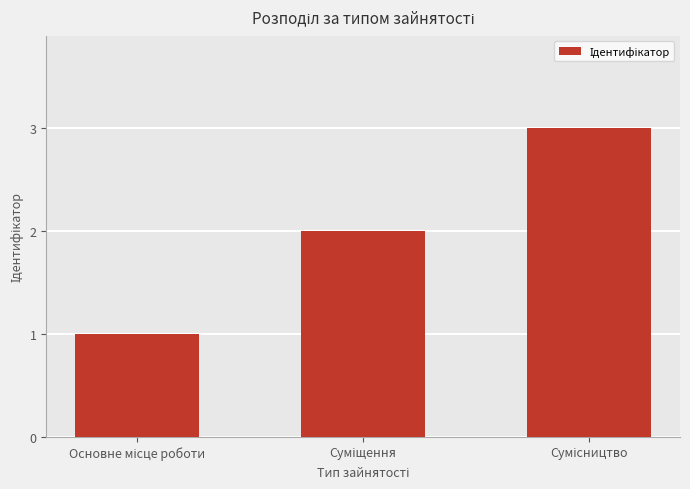

Are the bars horizontal?

No